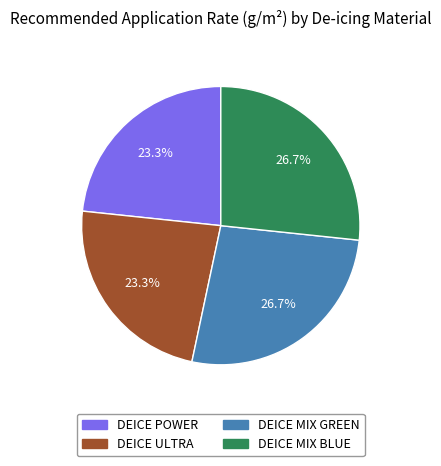

What portion of the pie excludes DEICE MIX BLUE?

73.3%